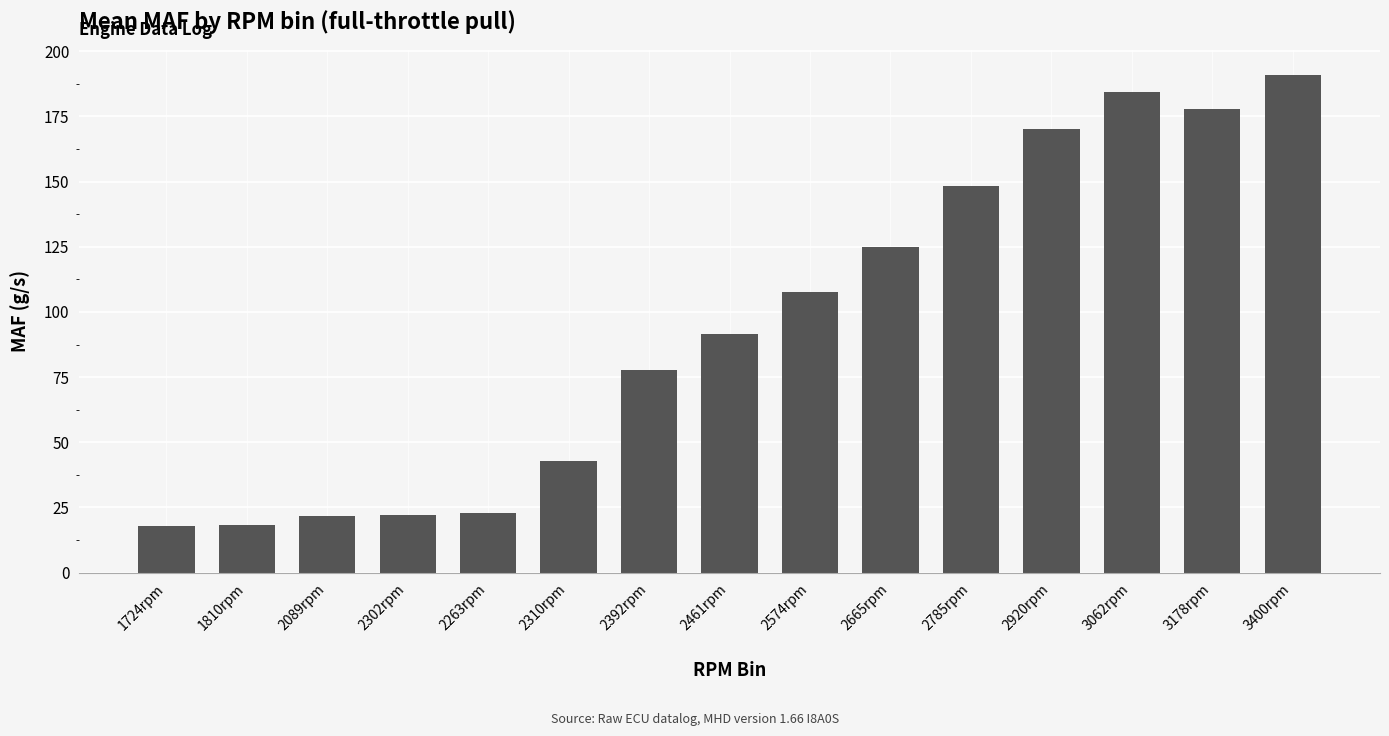

What is the sum of the values at 2920rpm and 3178rpm?

347.7